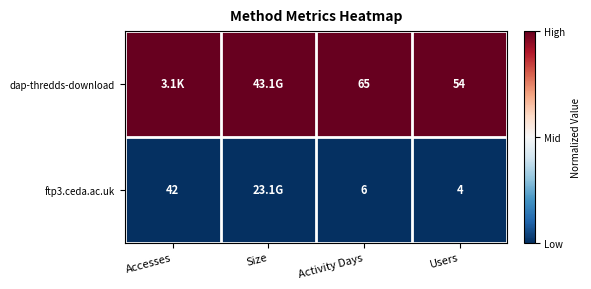

Is the value of dap-thredds-download at Users greater than the value of ftp3.ceda.ac.uk at Accesses?

Yes